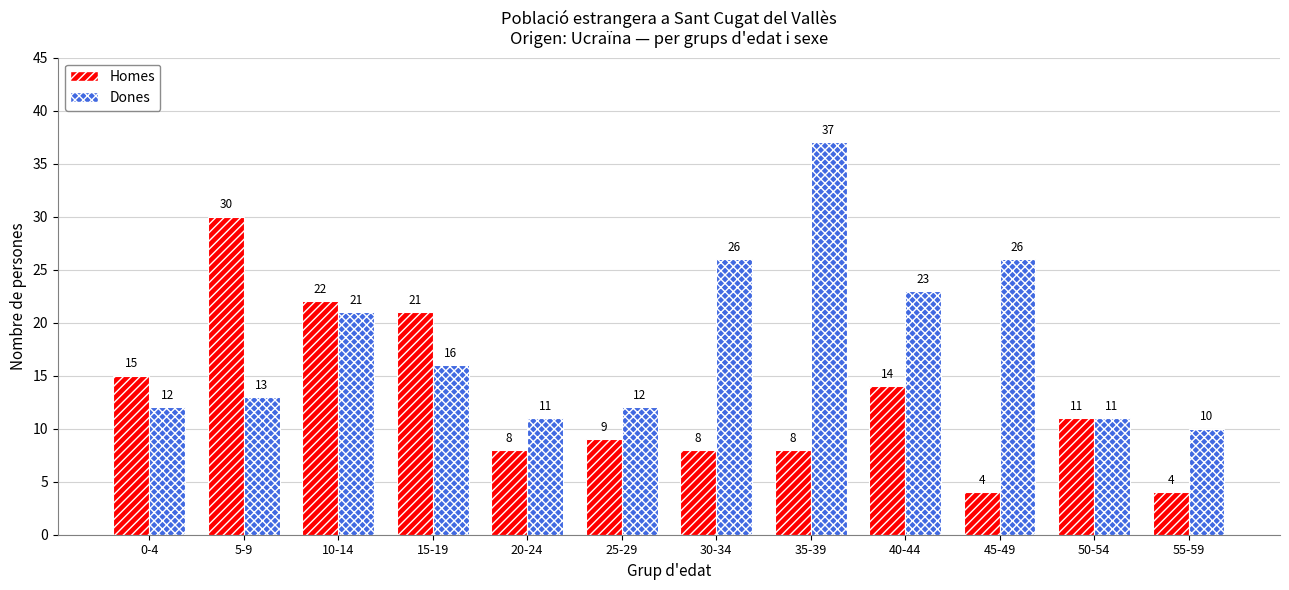

True or false: Dones has a value of 16 at 15-19.

True